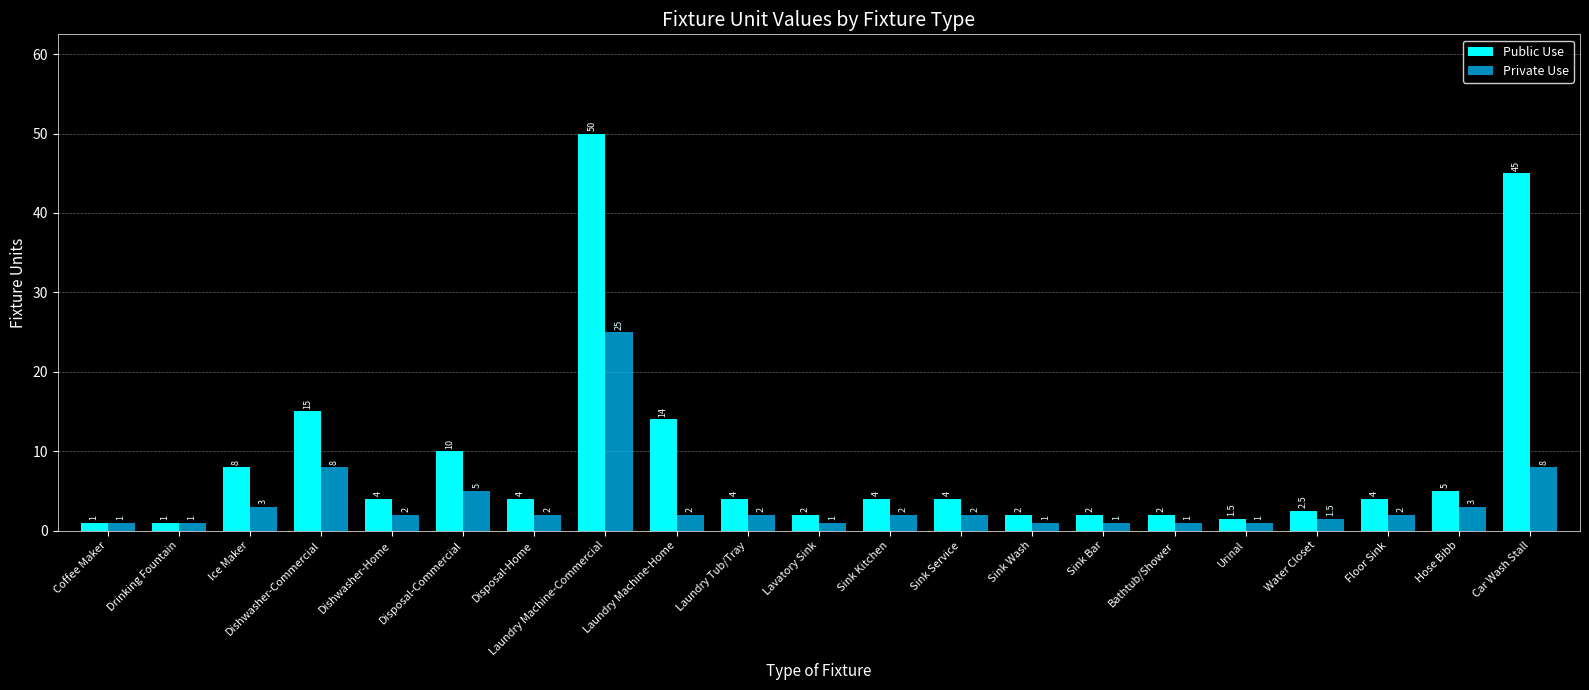

What is the label of the 13th bar from the right?

Laundry Machine-Home